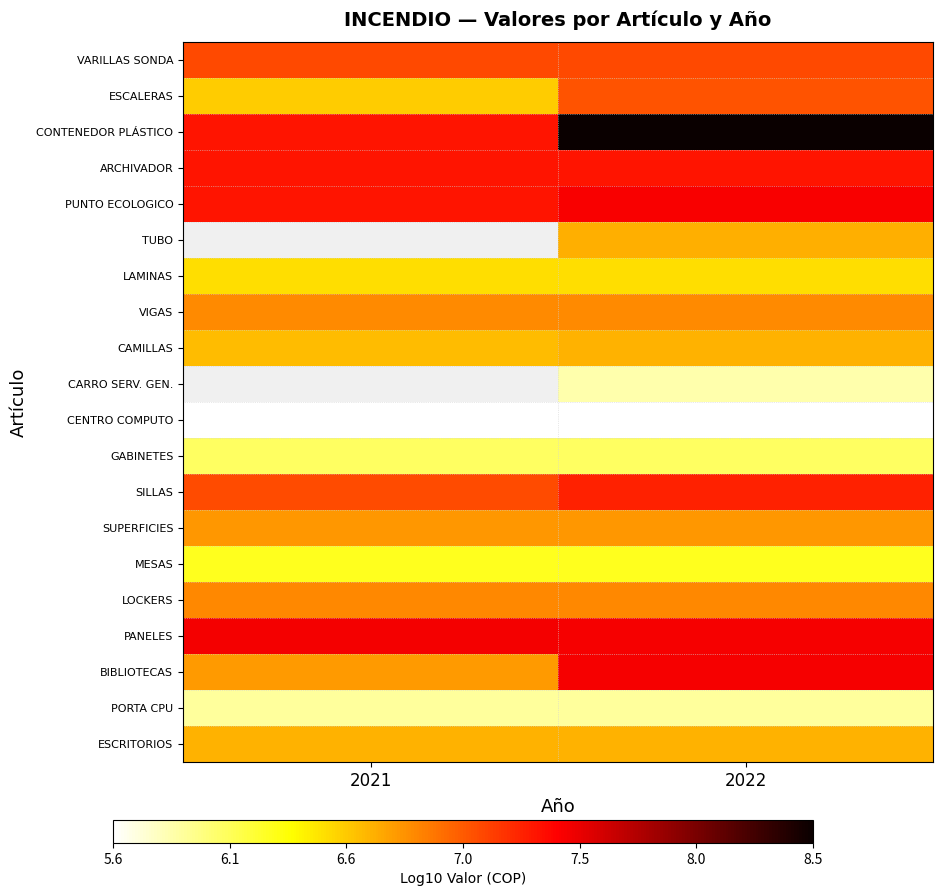

At which category is the sum across all series the highest?

2022